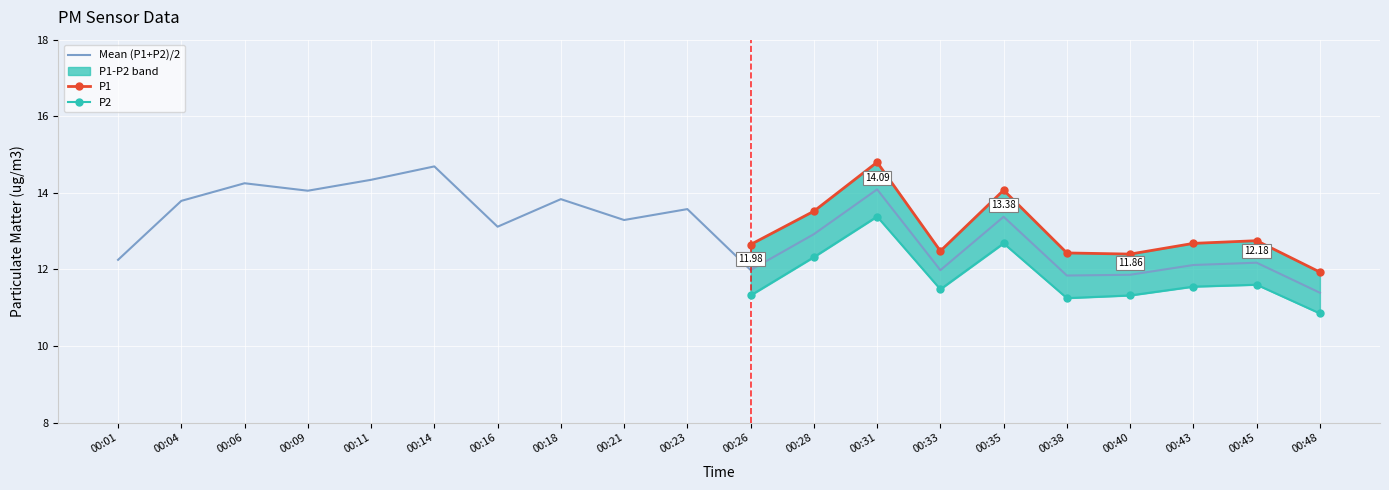

List the labels in order of value, largest first.

00:14, 00:11, 00:06, 00:31, 00:09, 00:18, 00:04, 00:23, 00:35, 00:21, 00:16, 00:28, 00:01, 00:45, 00:43, 00:26, 00:33, 00:40, 00:38, 00:48